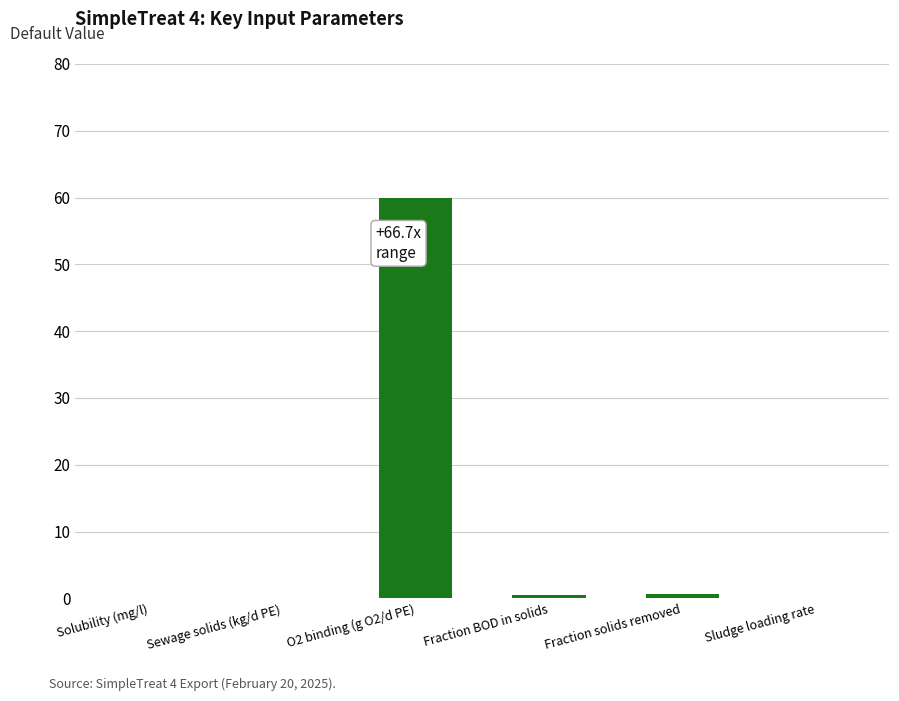

The value at O2 binding (g O2/d PE) is 24.3. True or false?

False